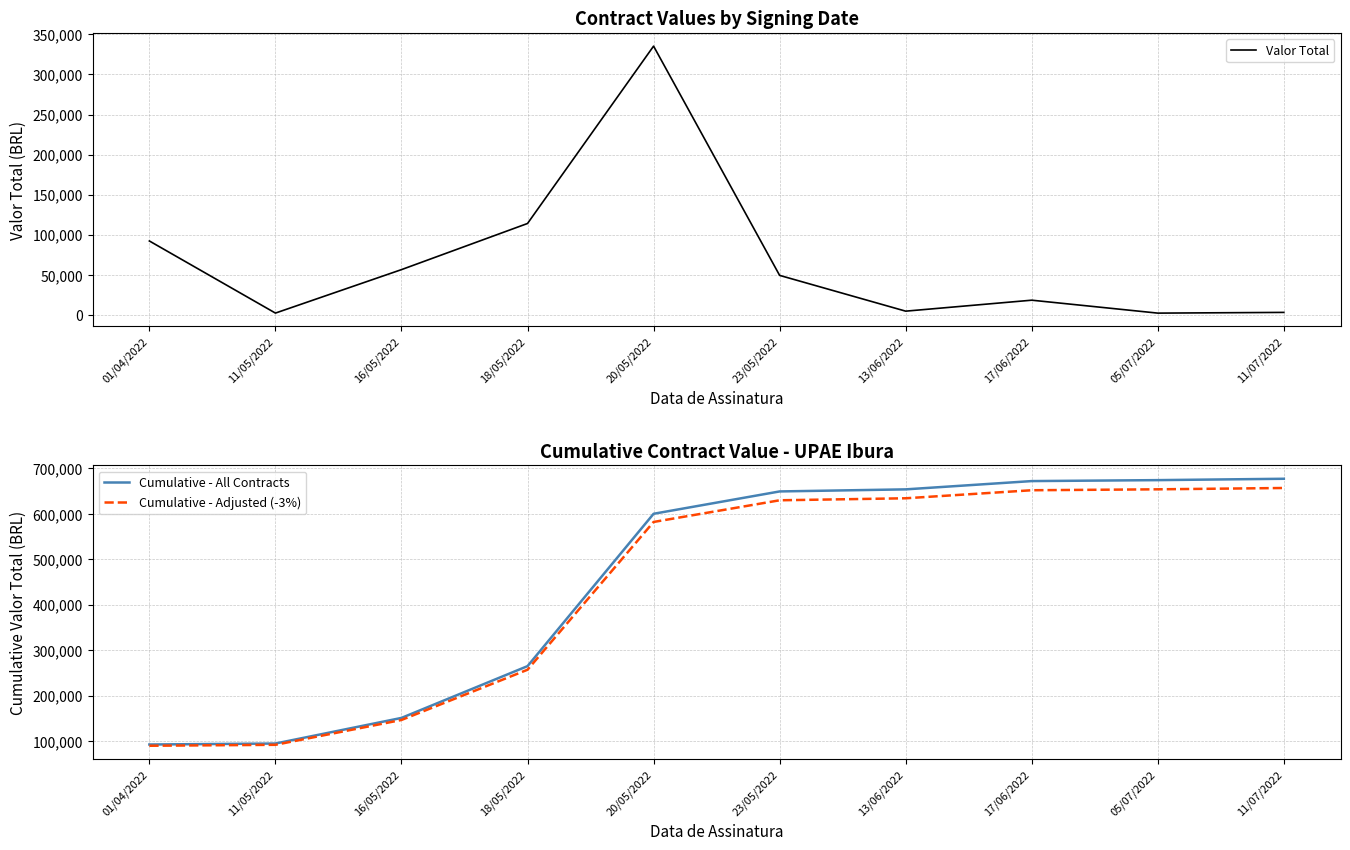

How many lines are shown in the chart?

3